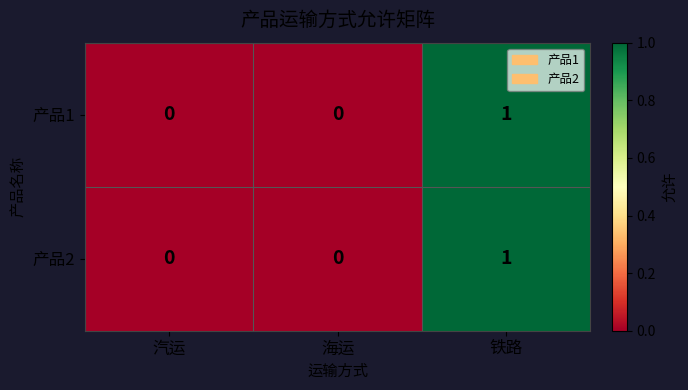

What is the greatest value displayed?

1